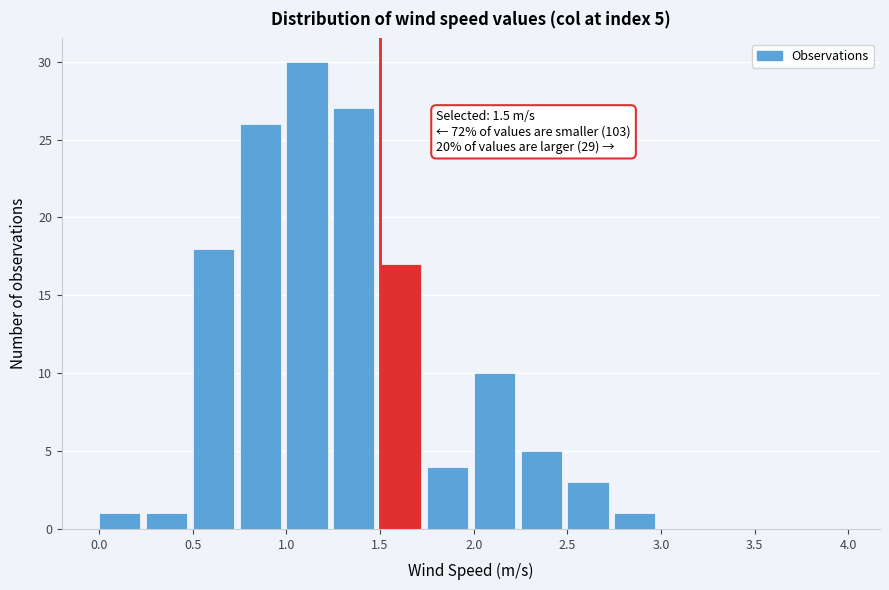

Which range on the x-axis has the tallest bar?

1.00 to 1.25